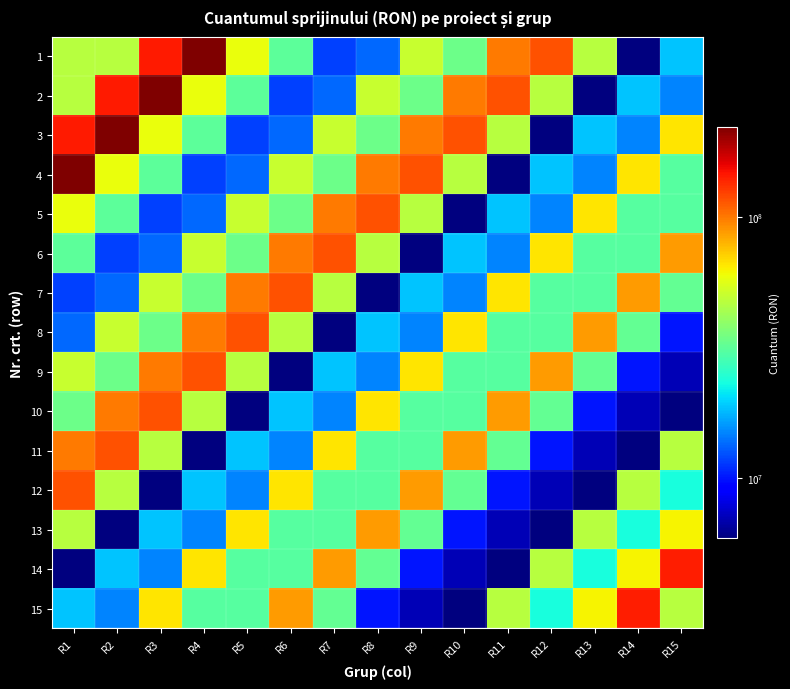

Which series has the widest spread of values?

1